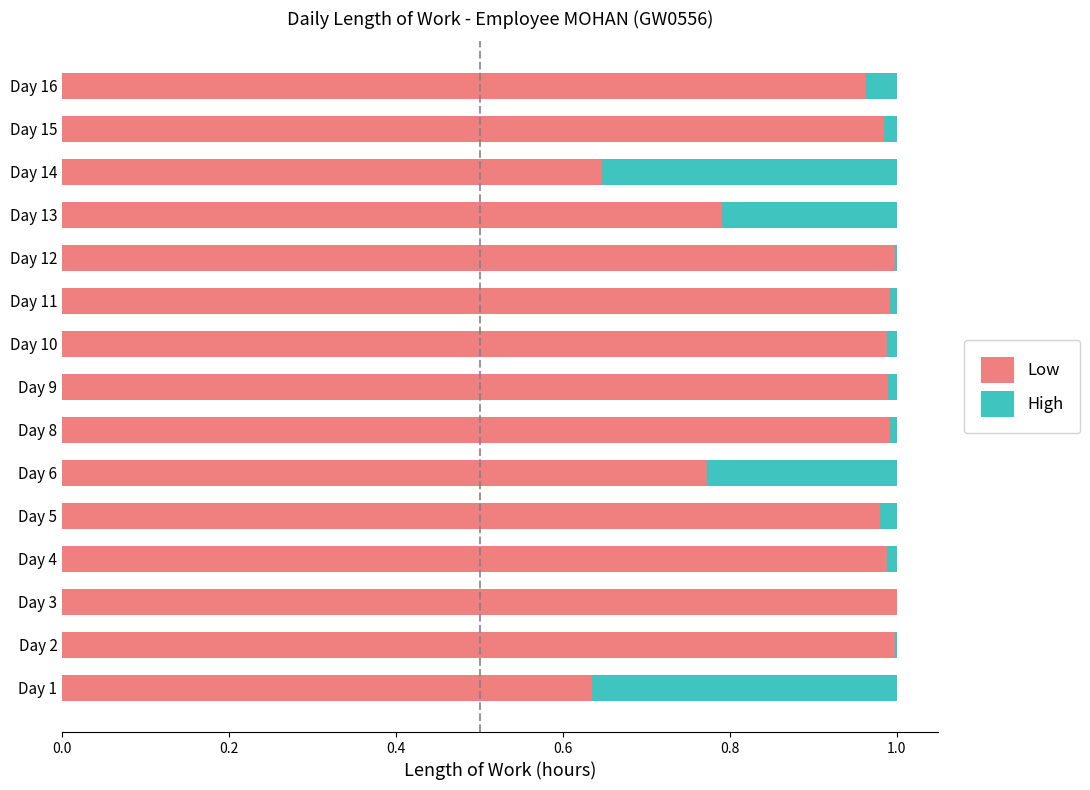

True or false: Low has a value of 1.3 at Day 10.

False